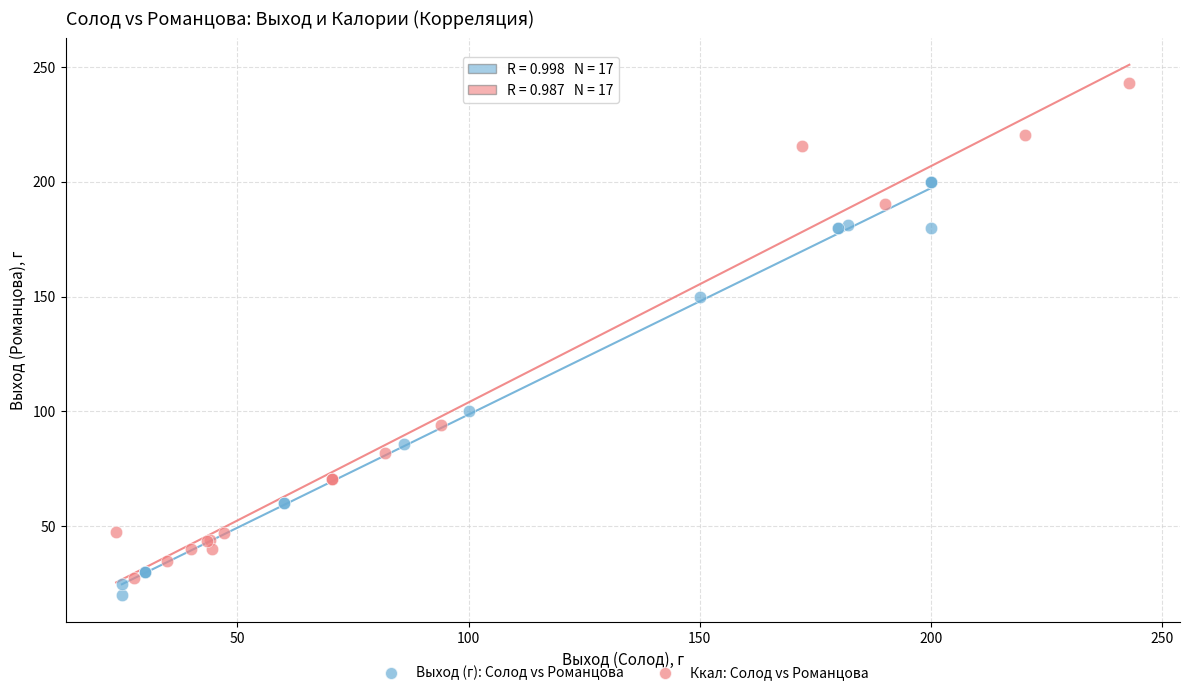

Which series reaches the minimum Y coordinate?

Выход (г): Солод vs Романцова